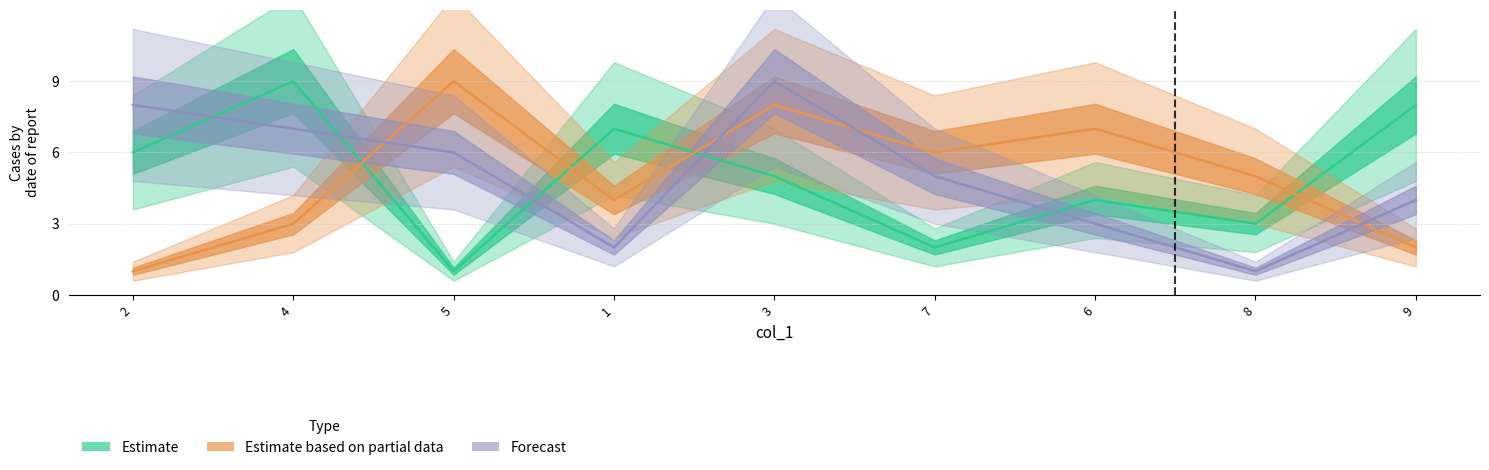

How many intersections are there between Estimate and Forecast?

5